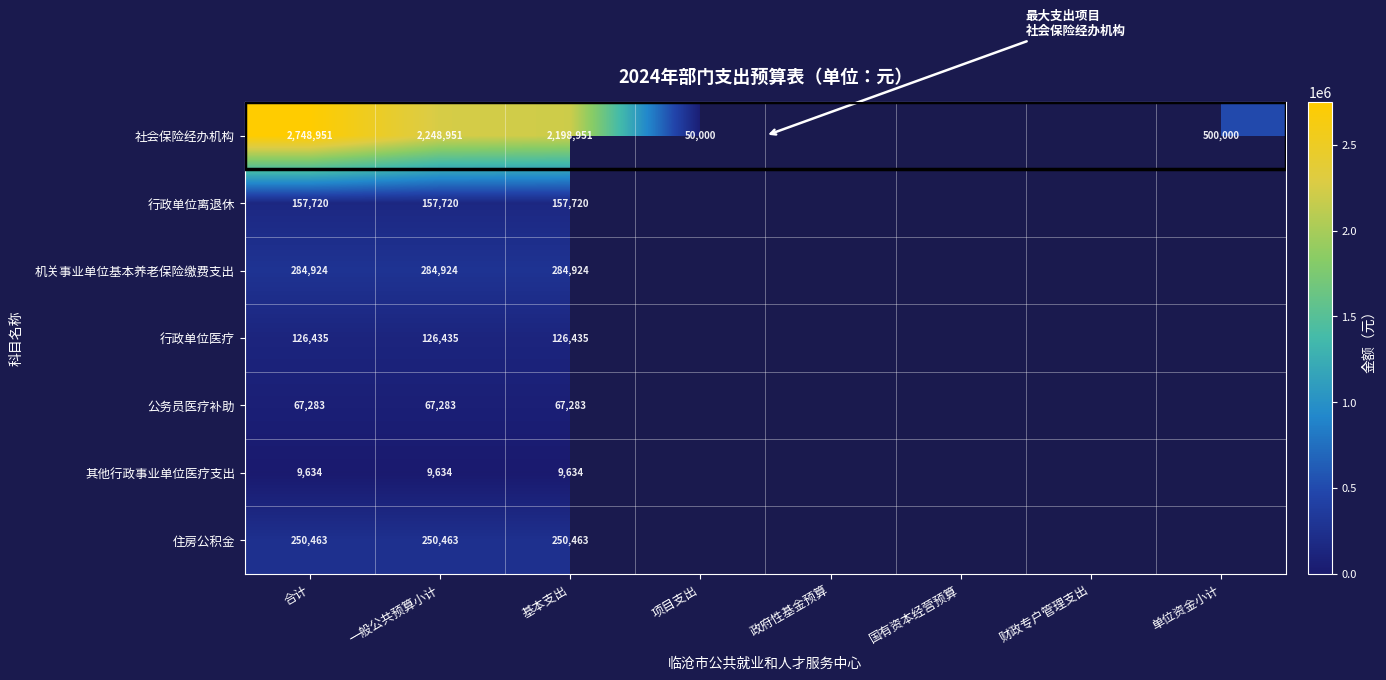

Is it true that 公务员医疗补助 equals 38219.7 at 合计?

False